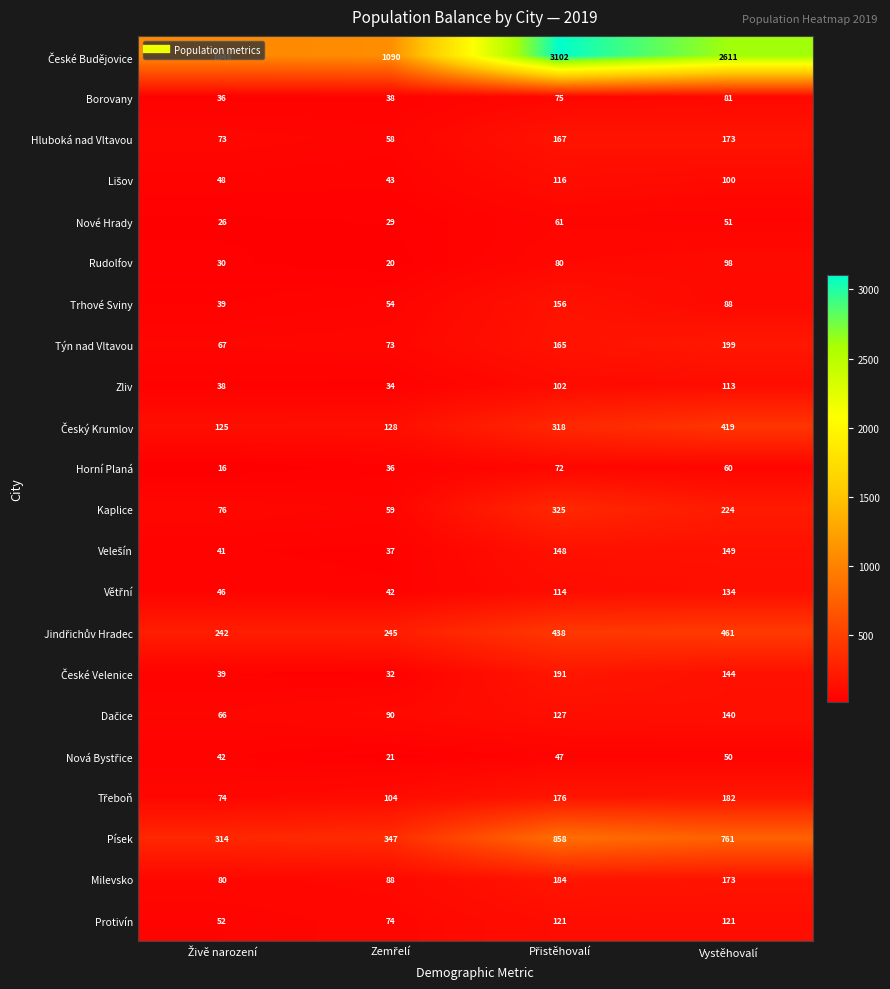

What is the difference between the maximum and second lowest values in the Nové Hrady series?

32